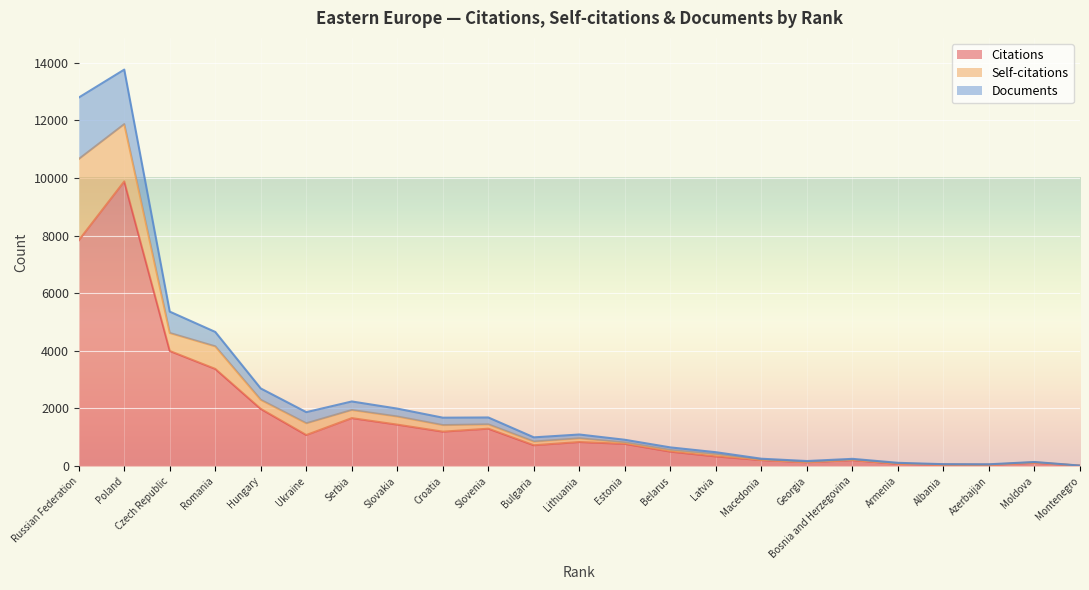

At which label is Citations closest to 4948?

Czech Republic